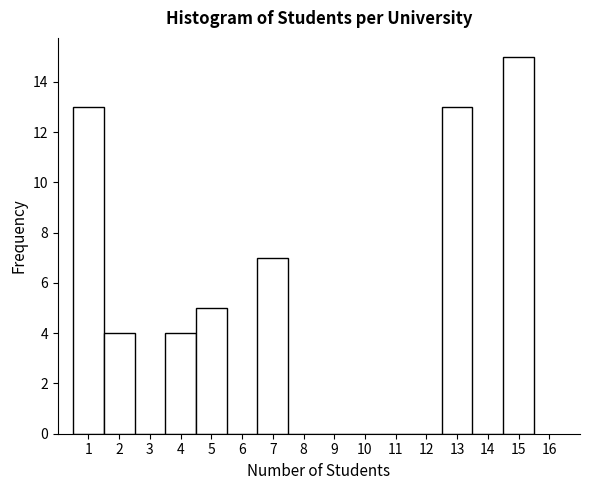

Which range on the x-axis has the tallest bar?

14.5 to 15.5